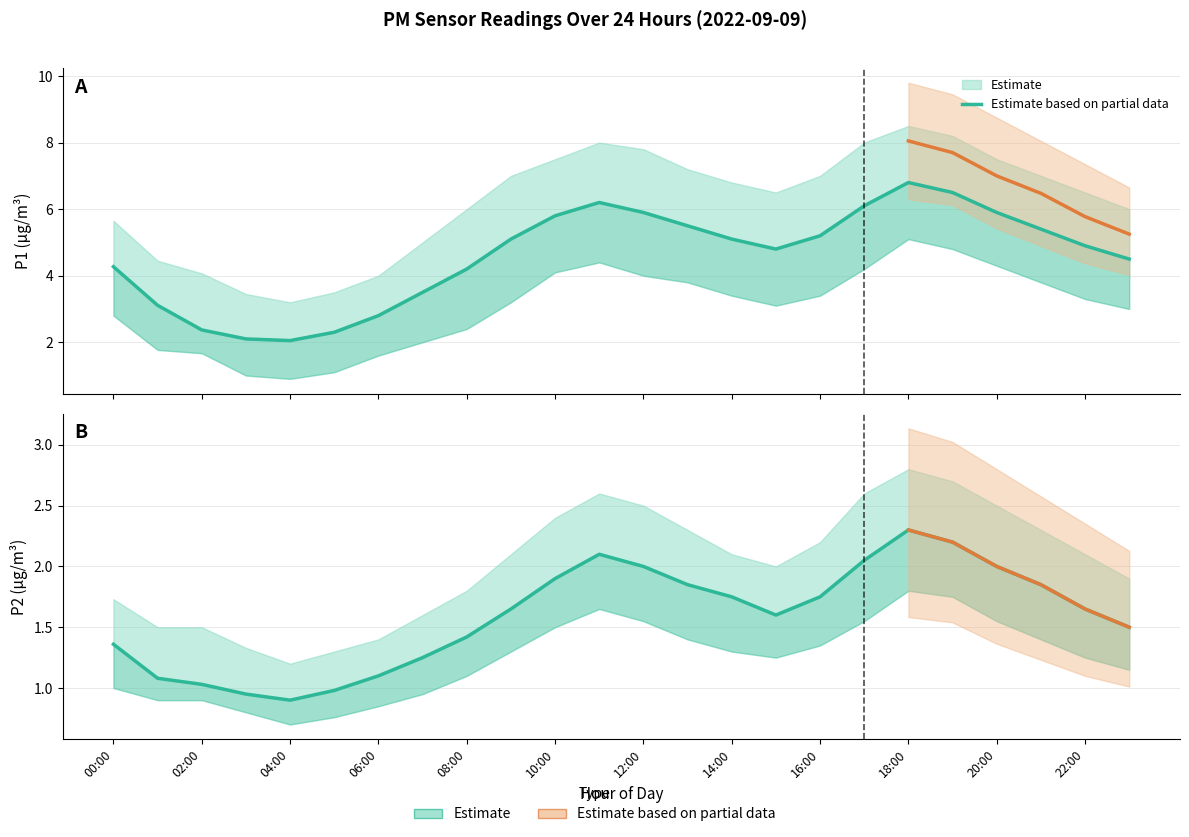

Rank the series by their maximum value, from lowest to highest.

P2_lower, P2, P2_upper, P1_lower, P1, P1_upper